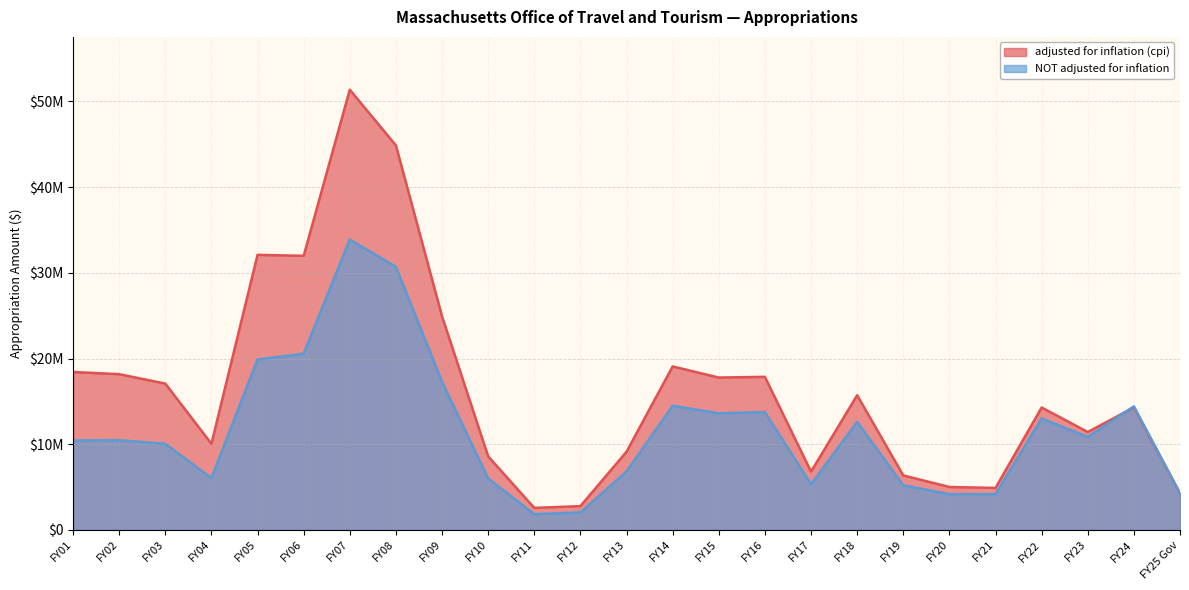

What is the difference between the second highest and minimum values in the adjusted for inflation (cpi) series?

42305329